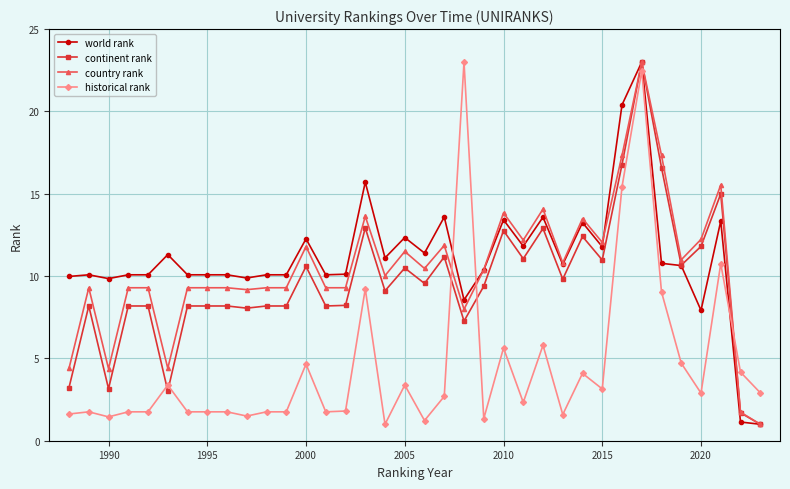

True or false: historical rank and world rank cross at least once.

True